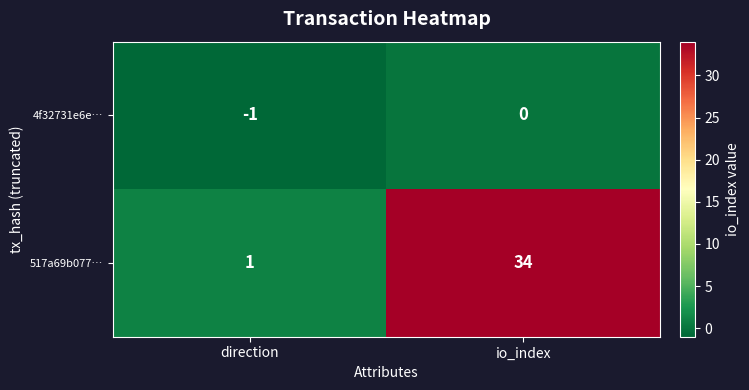

What is the sum of the 517a69b077… values at io_index and direction?

35